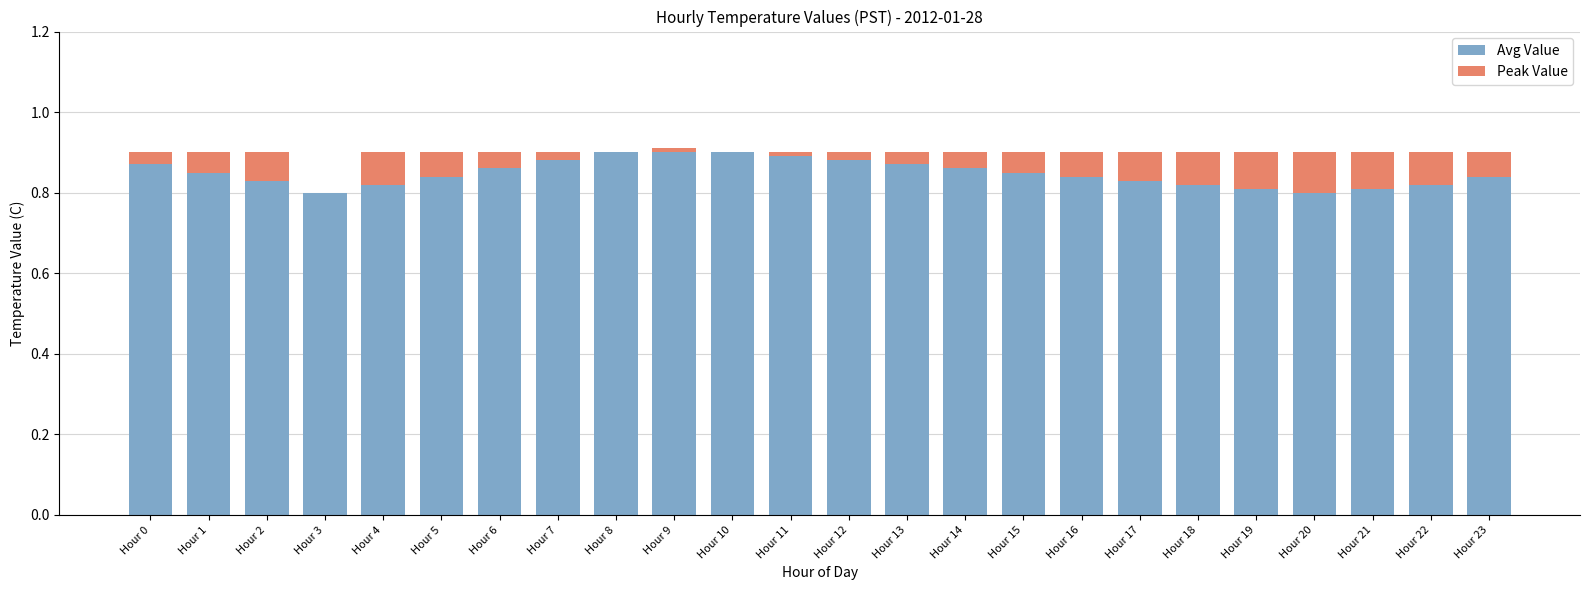

What is the total value across all series at Hour 19?

0.9